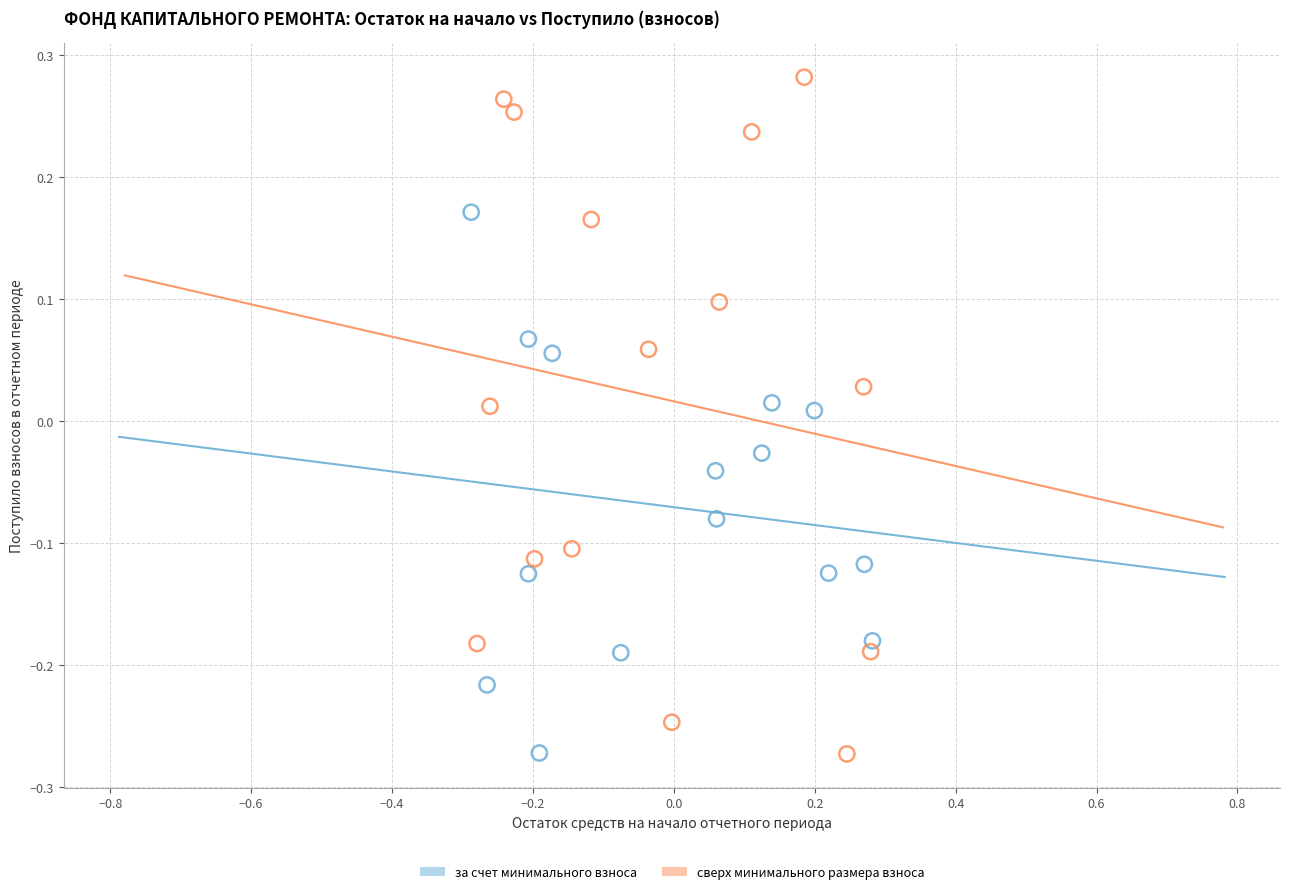

Which series has the largest Y range (max minus min)?

сверх минимального размера взноса